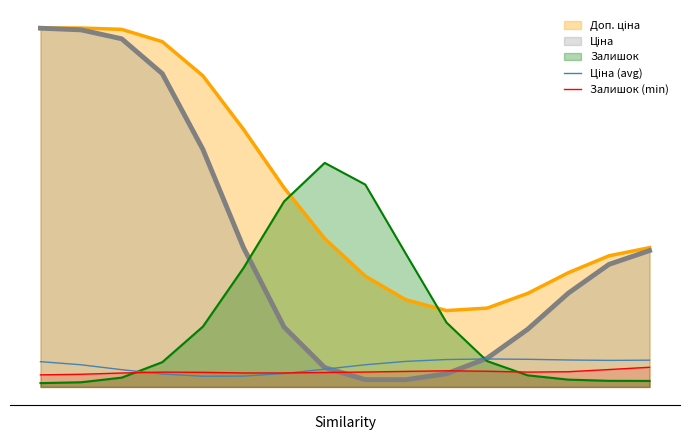

True or false: Залишок (min) has a value of 0.0 at 7.

False